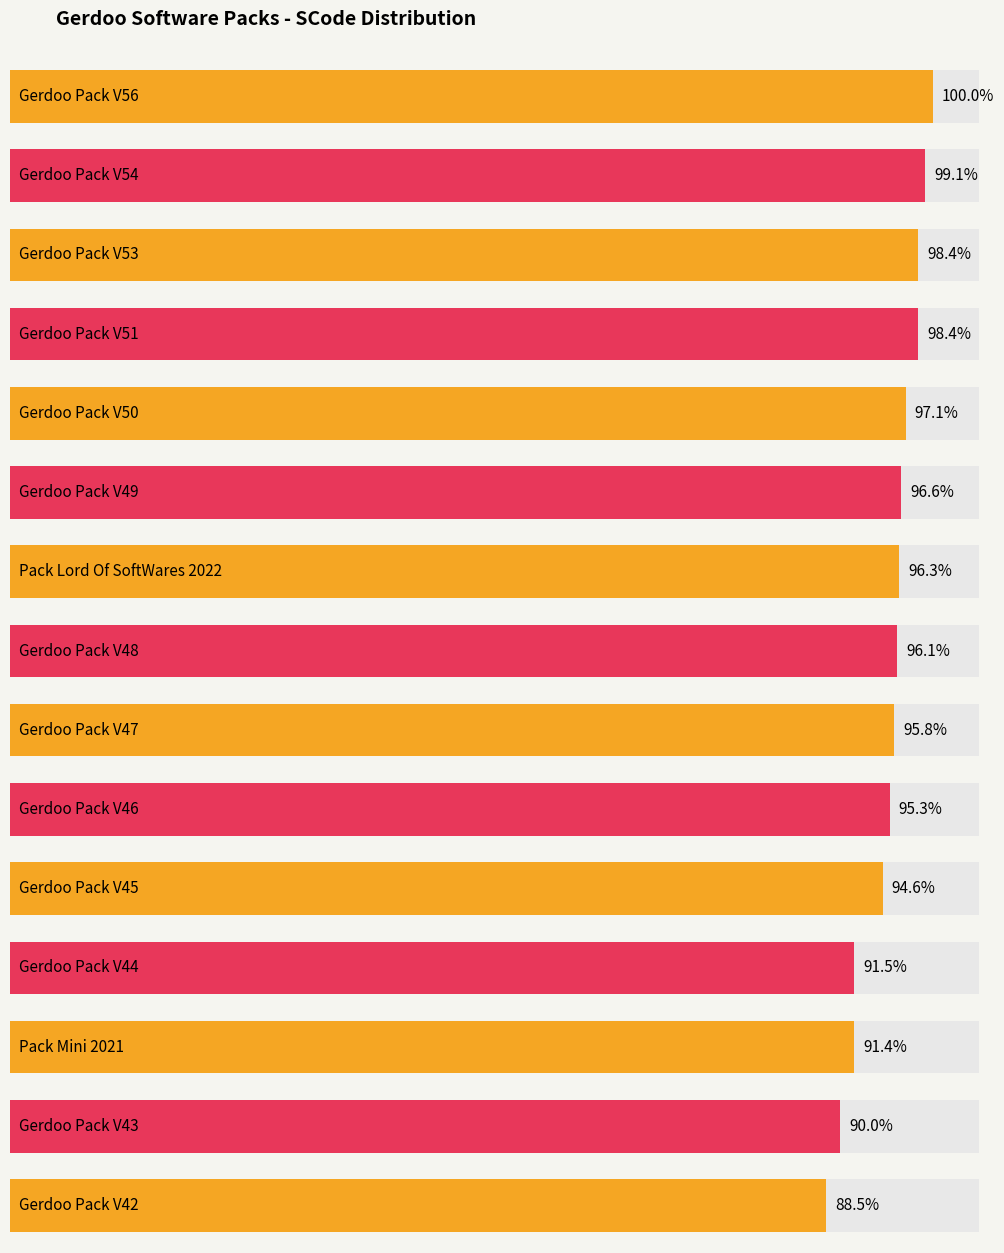

Where is the data nearest to the value 6178?

Gerdoo Pack V45